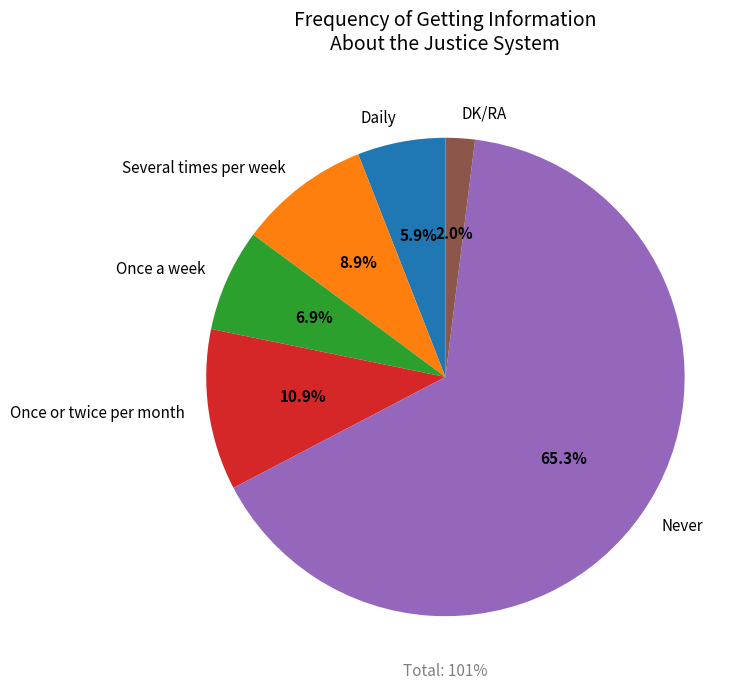

How many segments does this pie chart have?

6